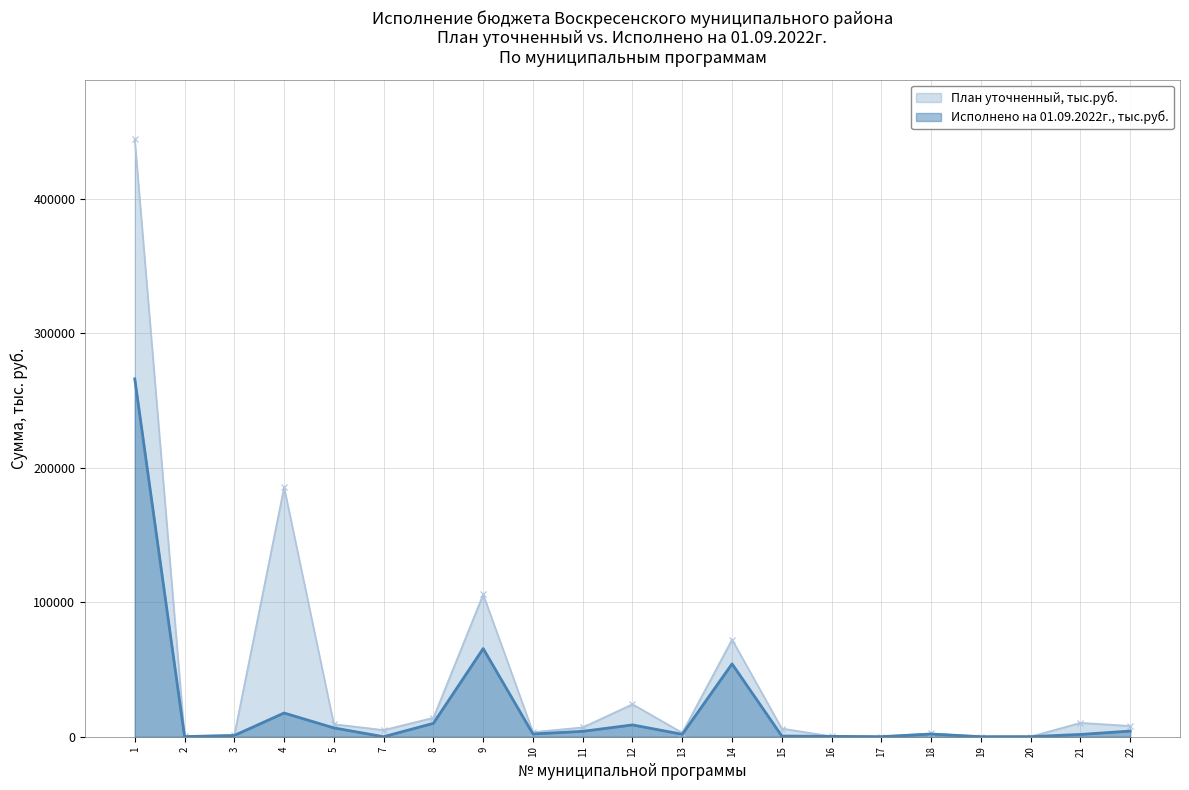

Reading right to left, list all the values displayed in this chart.

План уточненный, тыс.руб.: 22=8027.9	21=10320.7	20=125.0	19=128.4	18=2402.0	17=120.6	16=280.3	15=6095.8	14=72237.4	13=2962.4	12=24162.9	11=6932.1	10=3443.6	9=105859.8	8=14120.2	7=4960.3	5=9301.0	4=185579.3	3=1306.5	2=320.0	1=444211.5
Исполнено на 01.09.2022г., тыс.руб.: 22=4199.4	21=1702.7	20=68.8	19=40.2	18=1997.8	17=59.2	16=274.0	15=499.5	14=54160.0	13=1797.7	12=8781.6	11=4001.1	10=2034.0	9=65541.7	8=9978.0	7=0.0	5=6553.1	4=17641.3	3=925.0	2=93.7	1=266114.9